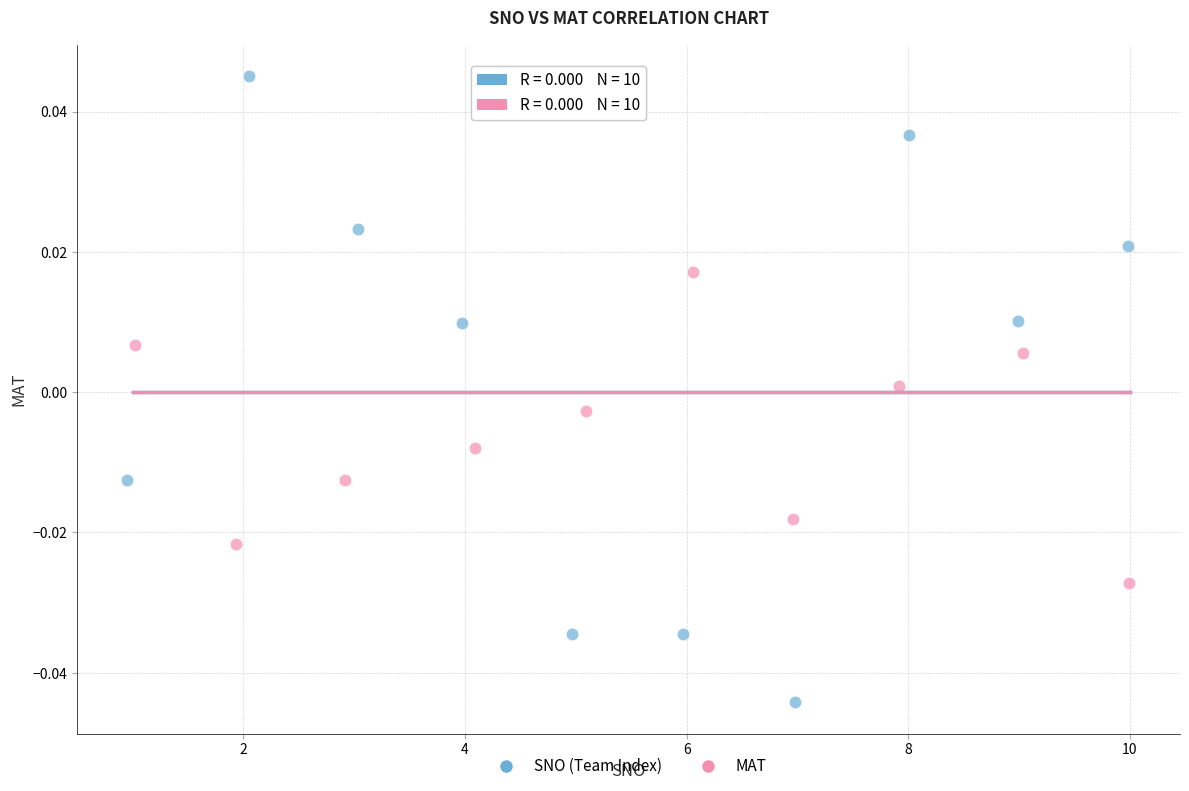

Which series has the largest Y range (max minus min)?

SNO (Team Index)